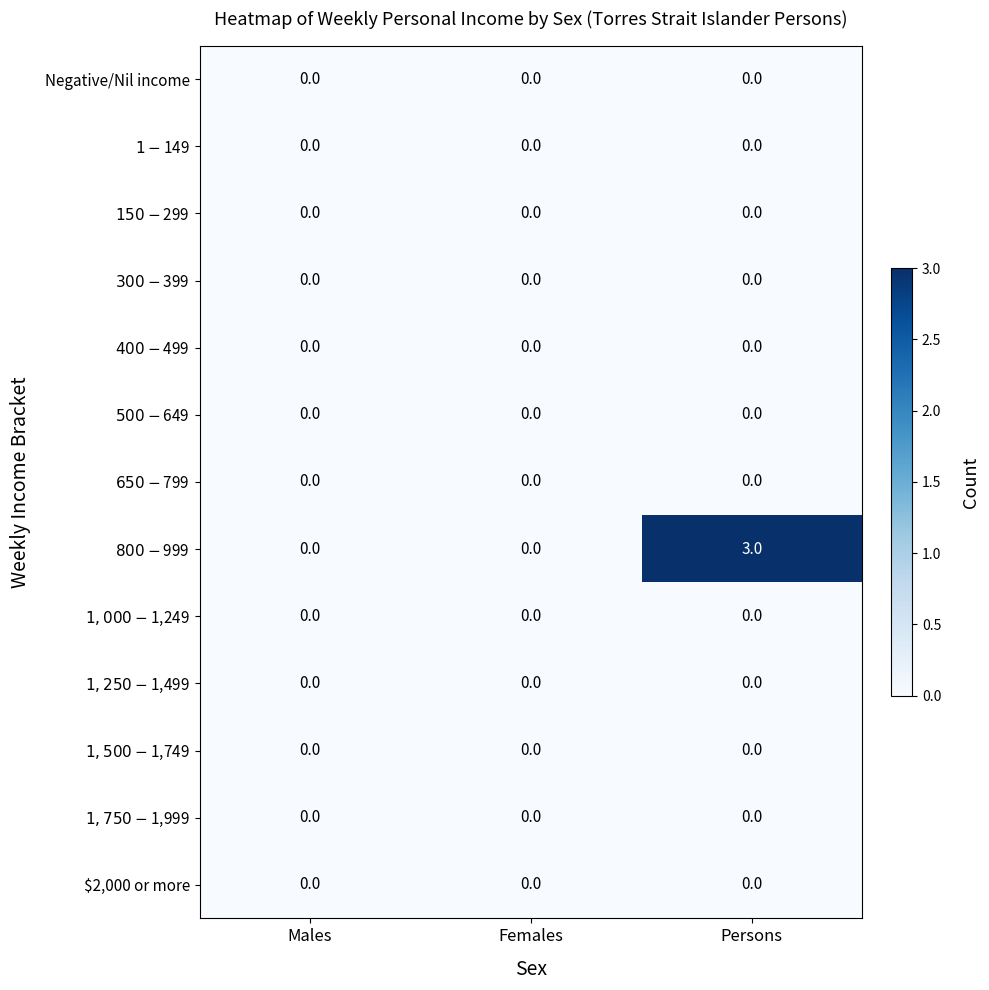

What is the spread (max minus min) of values at Persons?

3